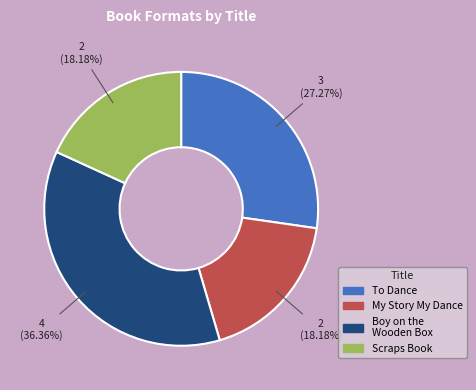

Is there a majority slice in this chart?

No